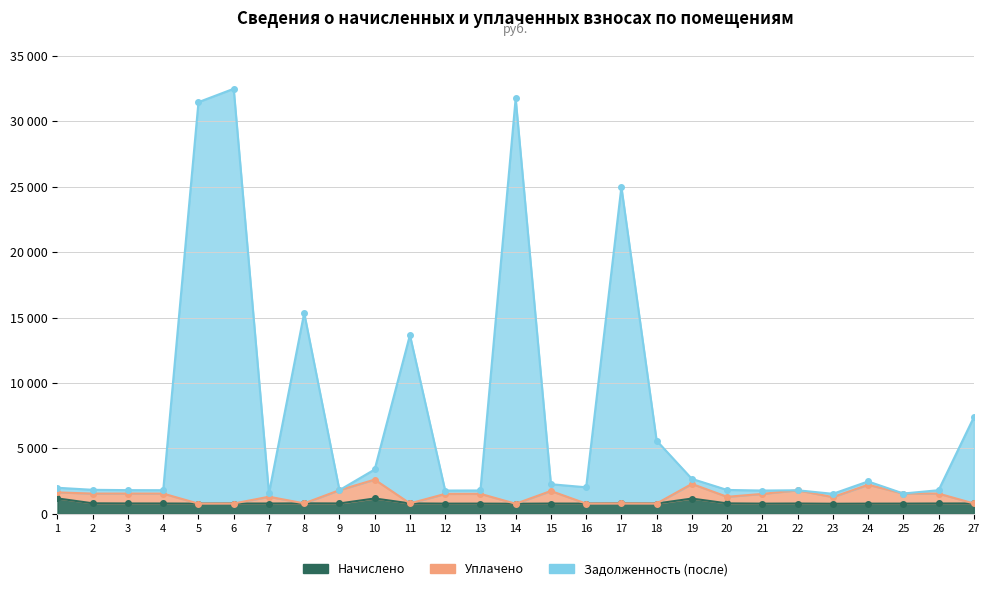

True or false: Начислено and Задолженность (после) intersect in this chart.

False